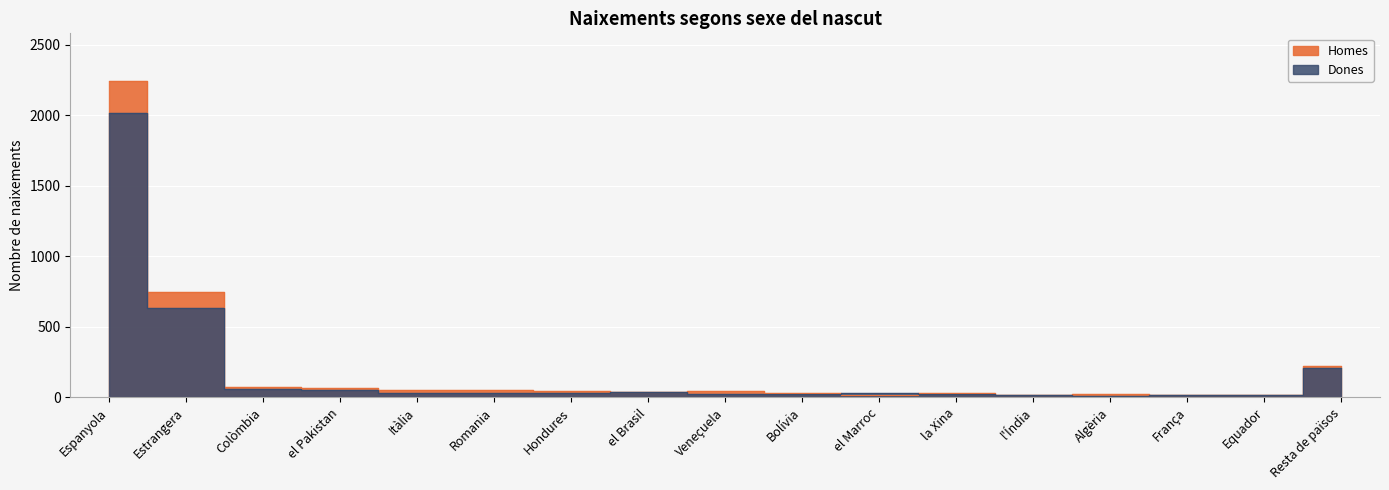

What is the total value across all series at Espanyola?

4260